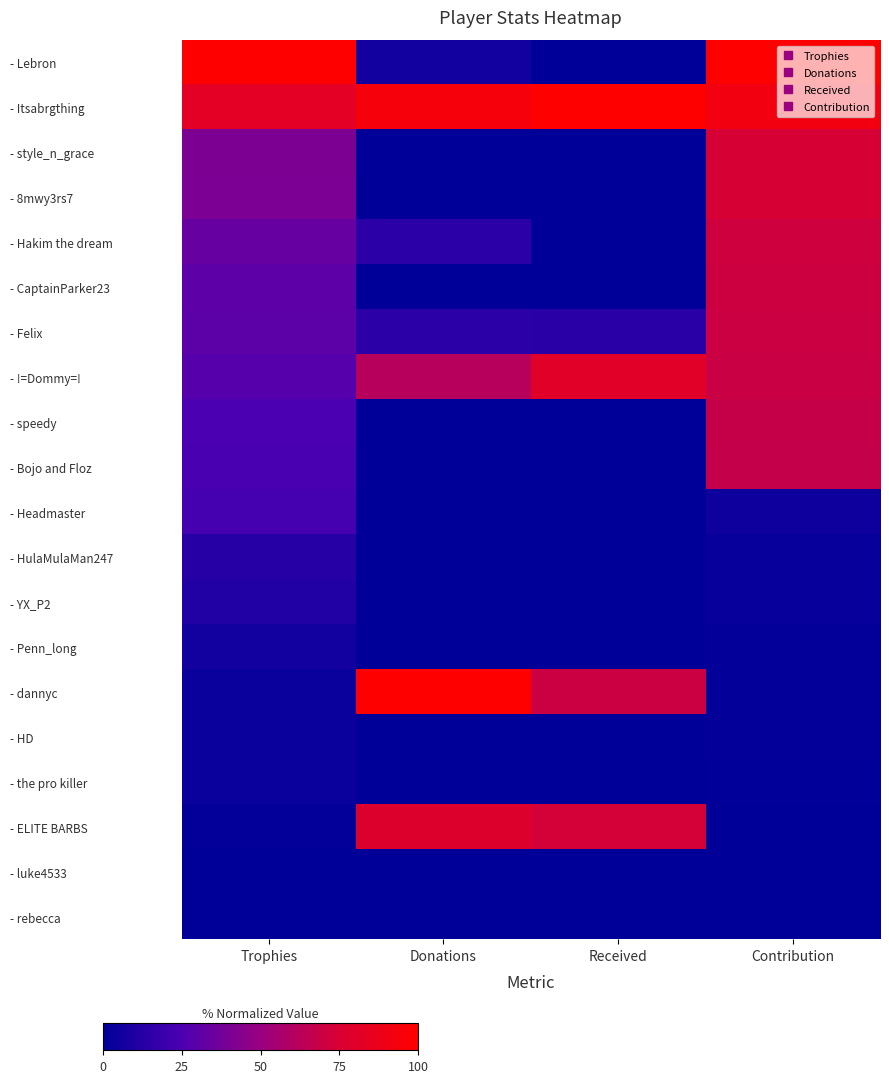

Rank the series at Donations from lowest to highest value.

- style_n_grace, - 8mwy3rs7, - CaptainParker23, - speedy, - Bojo and Floz, - HulaMulaMan247, - YX_P2, - Penn_long, - HD, - the pro killer, - luke4533, - rebecca, - Headmaster, - Lebron, - Hakim the dream, - Felix, - !=Dommy=!, - ELITE BARBS, - Itsabrgthing, - dannyc